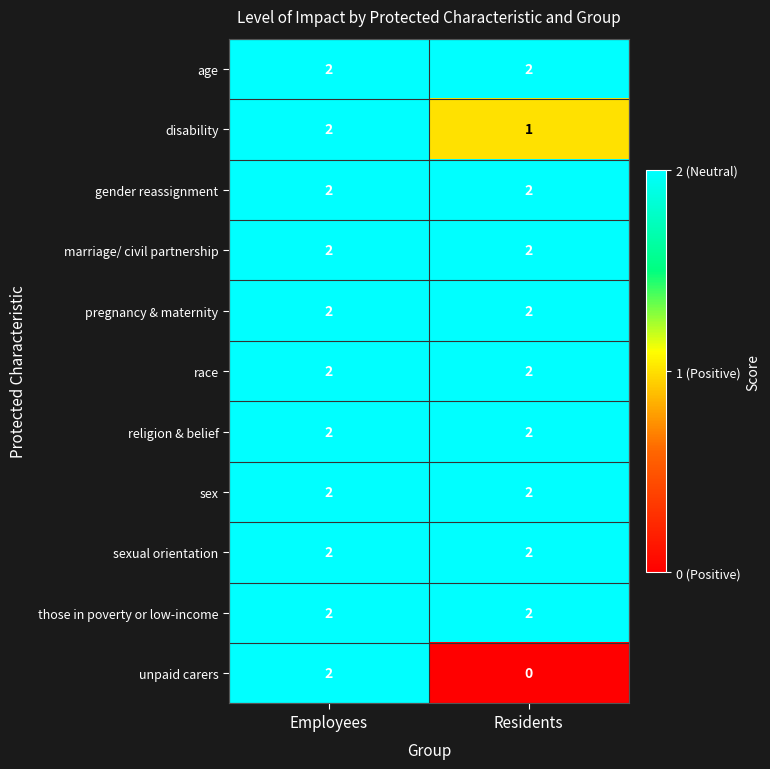

Reading right to left, list all the values displayed in this chart.

age: Residents=2	Employees=2
disability: Residents=1	Employees=2
gender reassignment: Residents=2	Employees=2
marriage/ civil partnership: Residents=2	Employees=2
pregnancy & maternity: Residents=2	Employees=2
race: Residents=2	Employees=2
religion & belief: Residents=2	Employees=2
sex: Residents=2	Employees=2
sexual orientation: Residents=2	Employees=2
those in poverty or low-income: Residents=2	Employees=2
unpaid carers: Residents=0	Employees=2